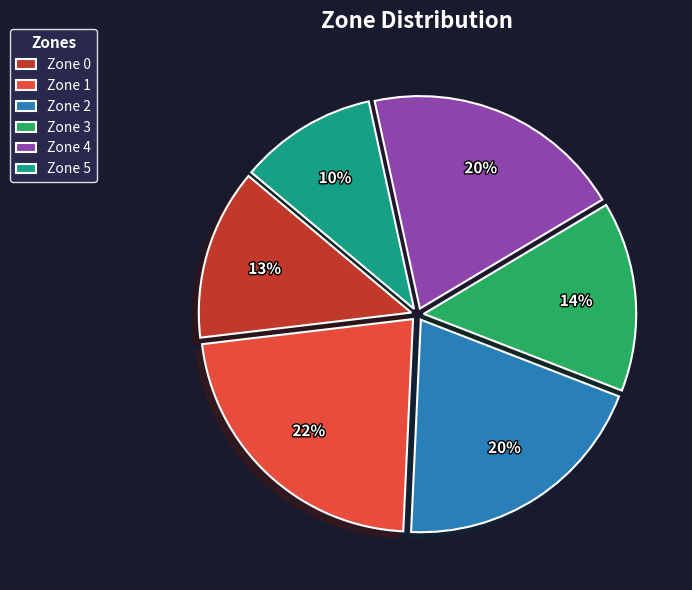

Which slice is the smallest?

Zone 5